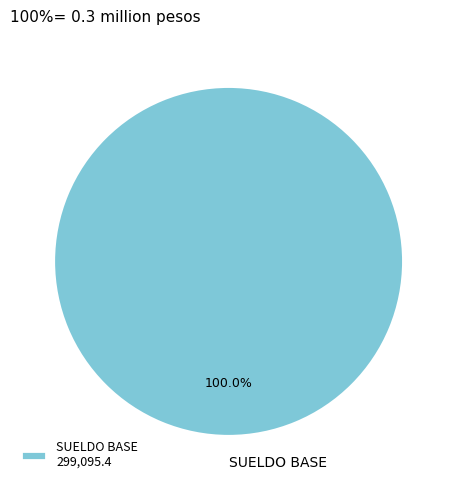

Does any single category account for the majority?

Yes